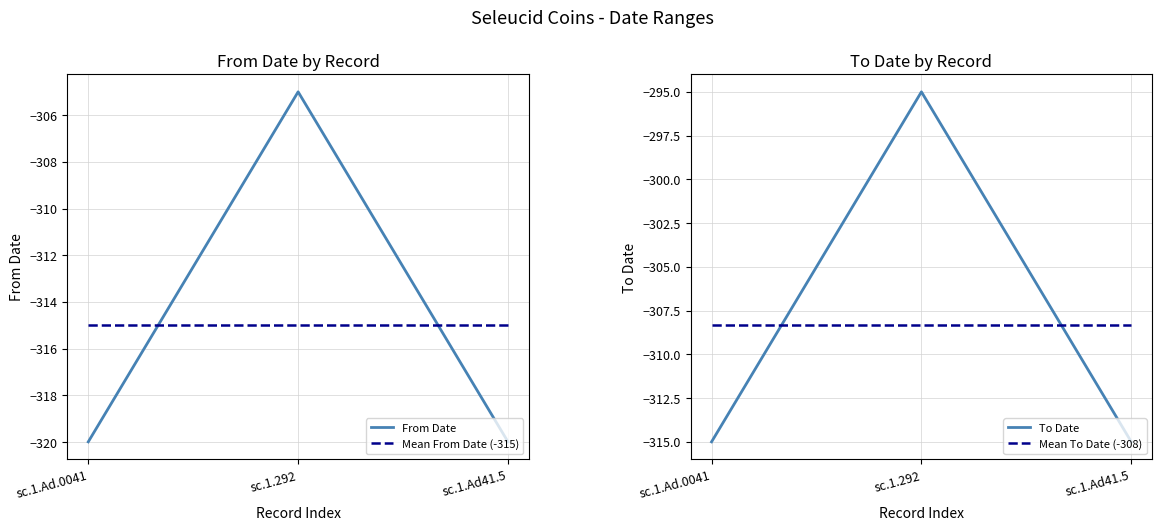

How many To Date values are between -320 and -305?

3